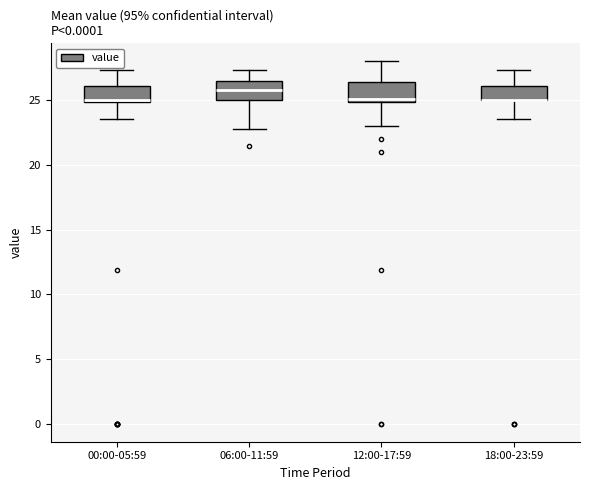

Reading left to right, transcribe this box plot: for each box, give where its median line is, the range the box spans, and where its two whiskers end, as read against the y-axis. The values are not printed on the chart, so give them approximately, as read against the axis.

00:00-05:59: median 25.0 (just above the box's lower edge), box 25.0 to 26.0, whiskers 23.5 to 27.5
06:00-11:59: median 26.0, box 25.0 to 26.5, whiskers 23.0 to 27.5
12:00-17:59: median 25.0 (just above the box's lower edge), box 25.0 to 26.5, whiskers 23.0 to 28.0
18:00-23:59: median 25.0 (drawn on the box's lower edge), box 25.0 to 26.0, whiskers 23.5 to 27.5